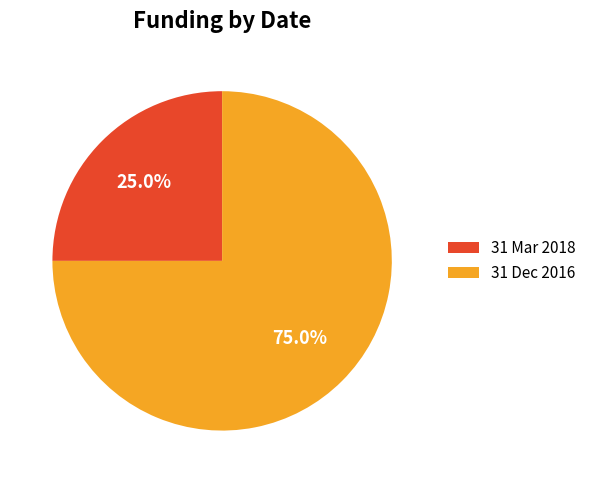

Which has a higher value, 31 Mar 2018 or 31 Dec 2016?

31 Dec 2016